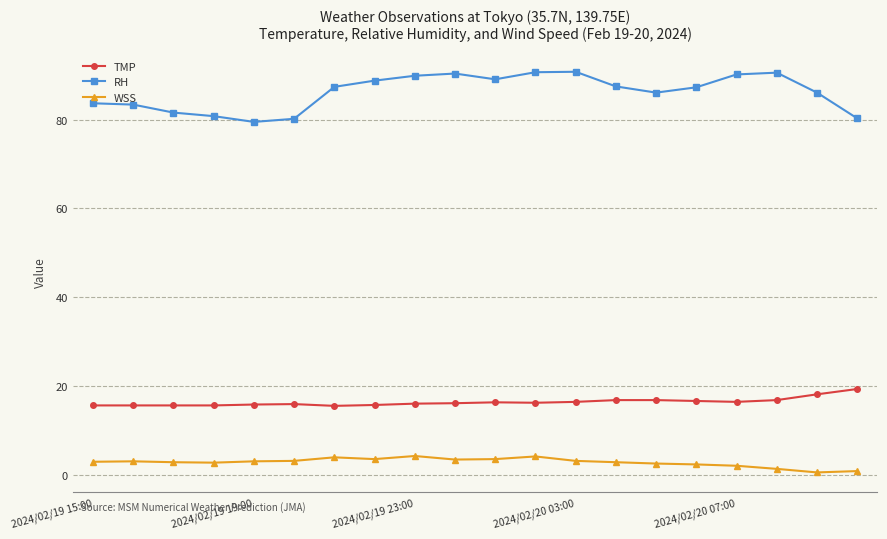

Rank the series by their maximum value, from lowest to highest.

WSS, TMP, RH